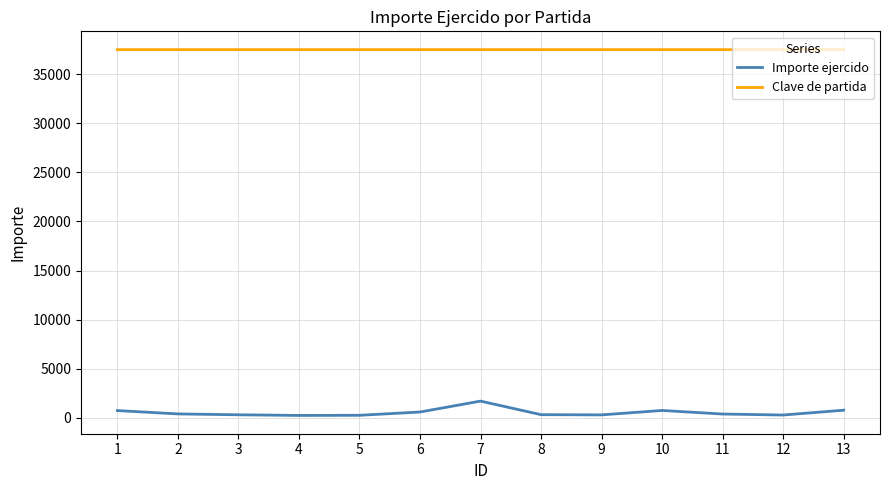

True or false: Importe ejercido and Clave de partida cross at least once.

False